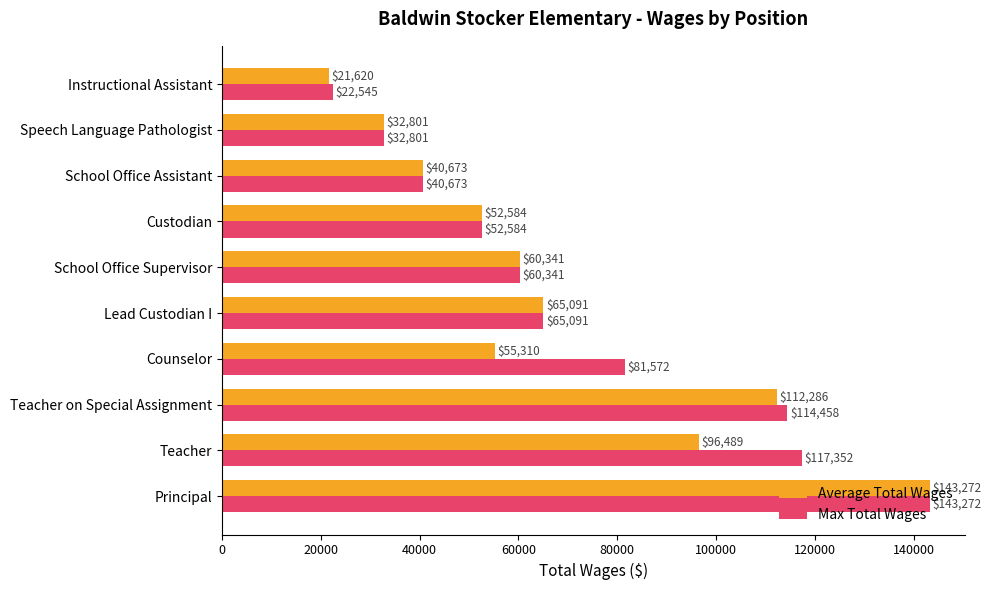

Which series has the largest range (max minus min)?

Average Total Wages